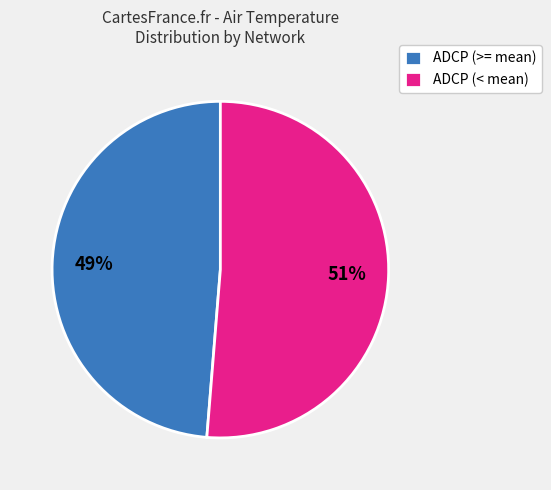

The ADCP (>= mean) slice represents 42% of the pie. True or false?

False